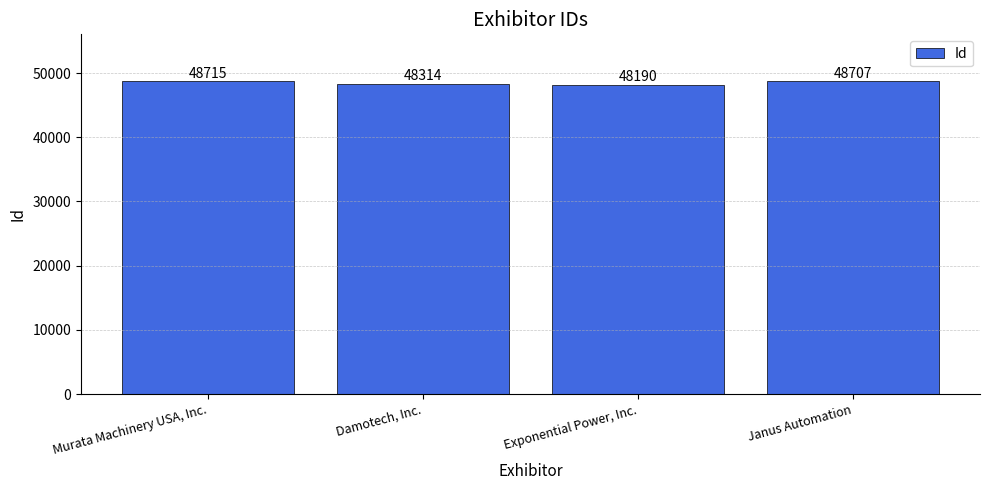

True or false: the data shows 48707 at Janus Automation.

True